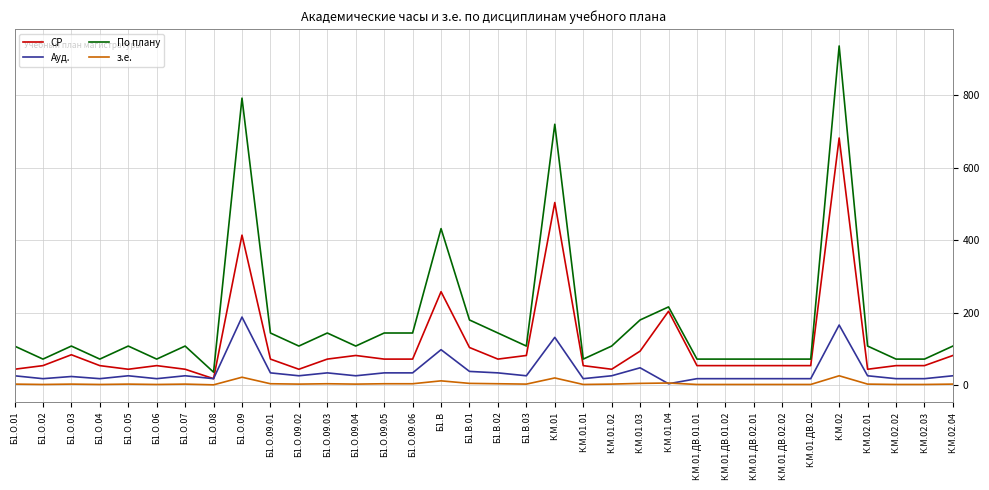

At which category does the chart reach its peak across all series?

К.М.02